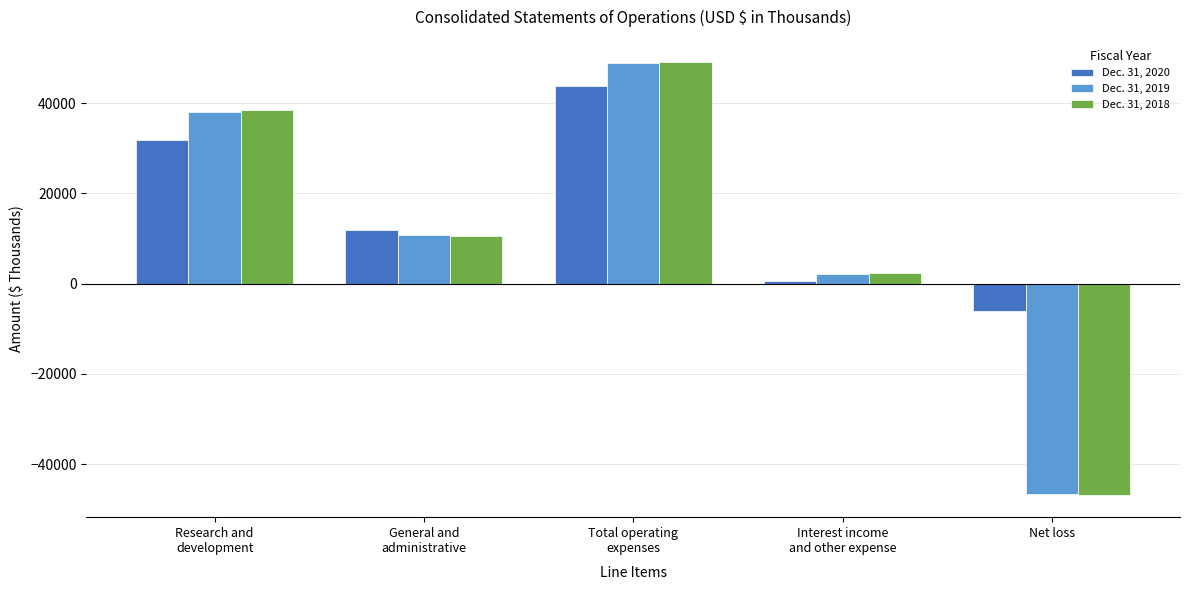

Rank the series by their maximum value, from highest to lowest.

Dec. 31, 2018, Dec. 31, 2019, Dec. 31, 2020